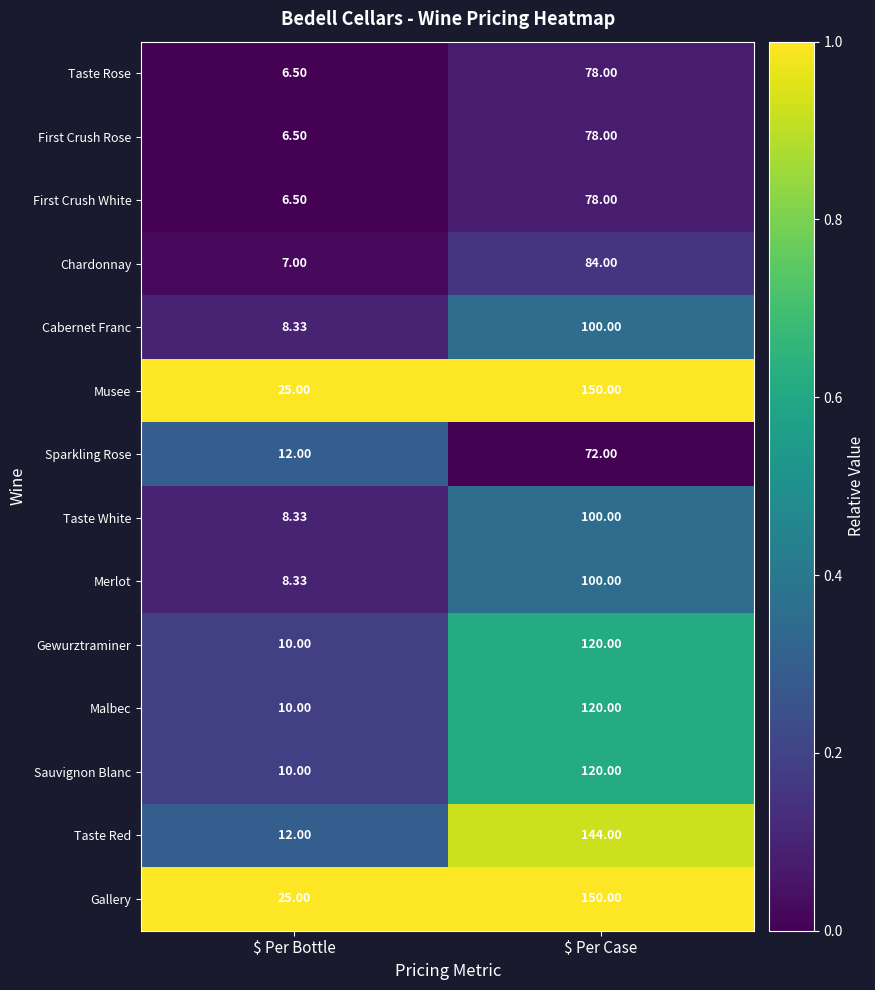

What is the difference between the highest and lowest values at $ Per Case?

78.0